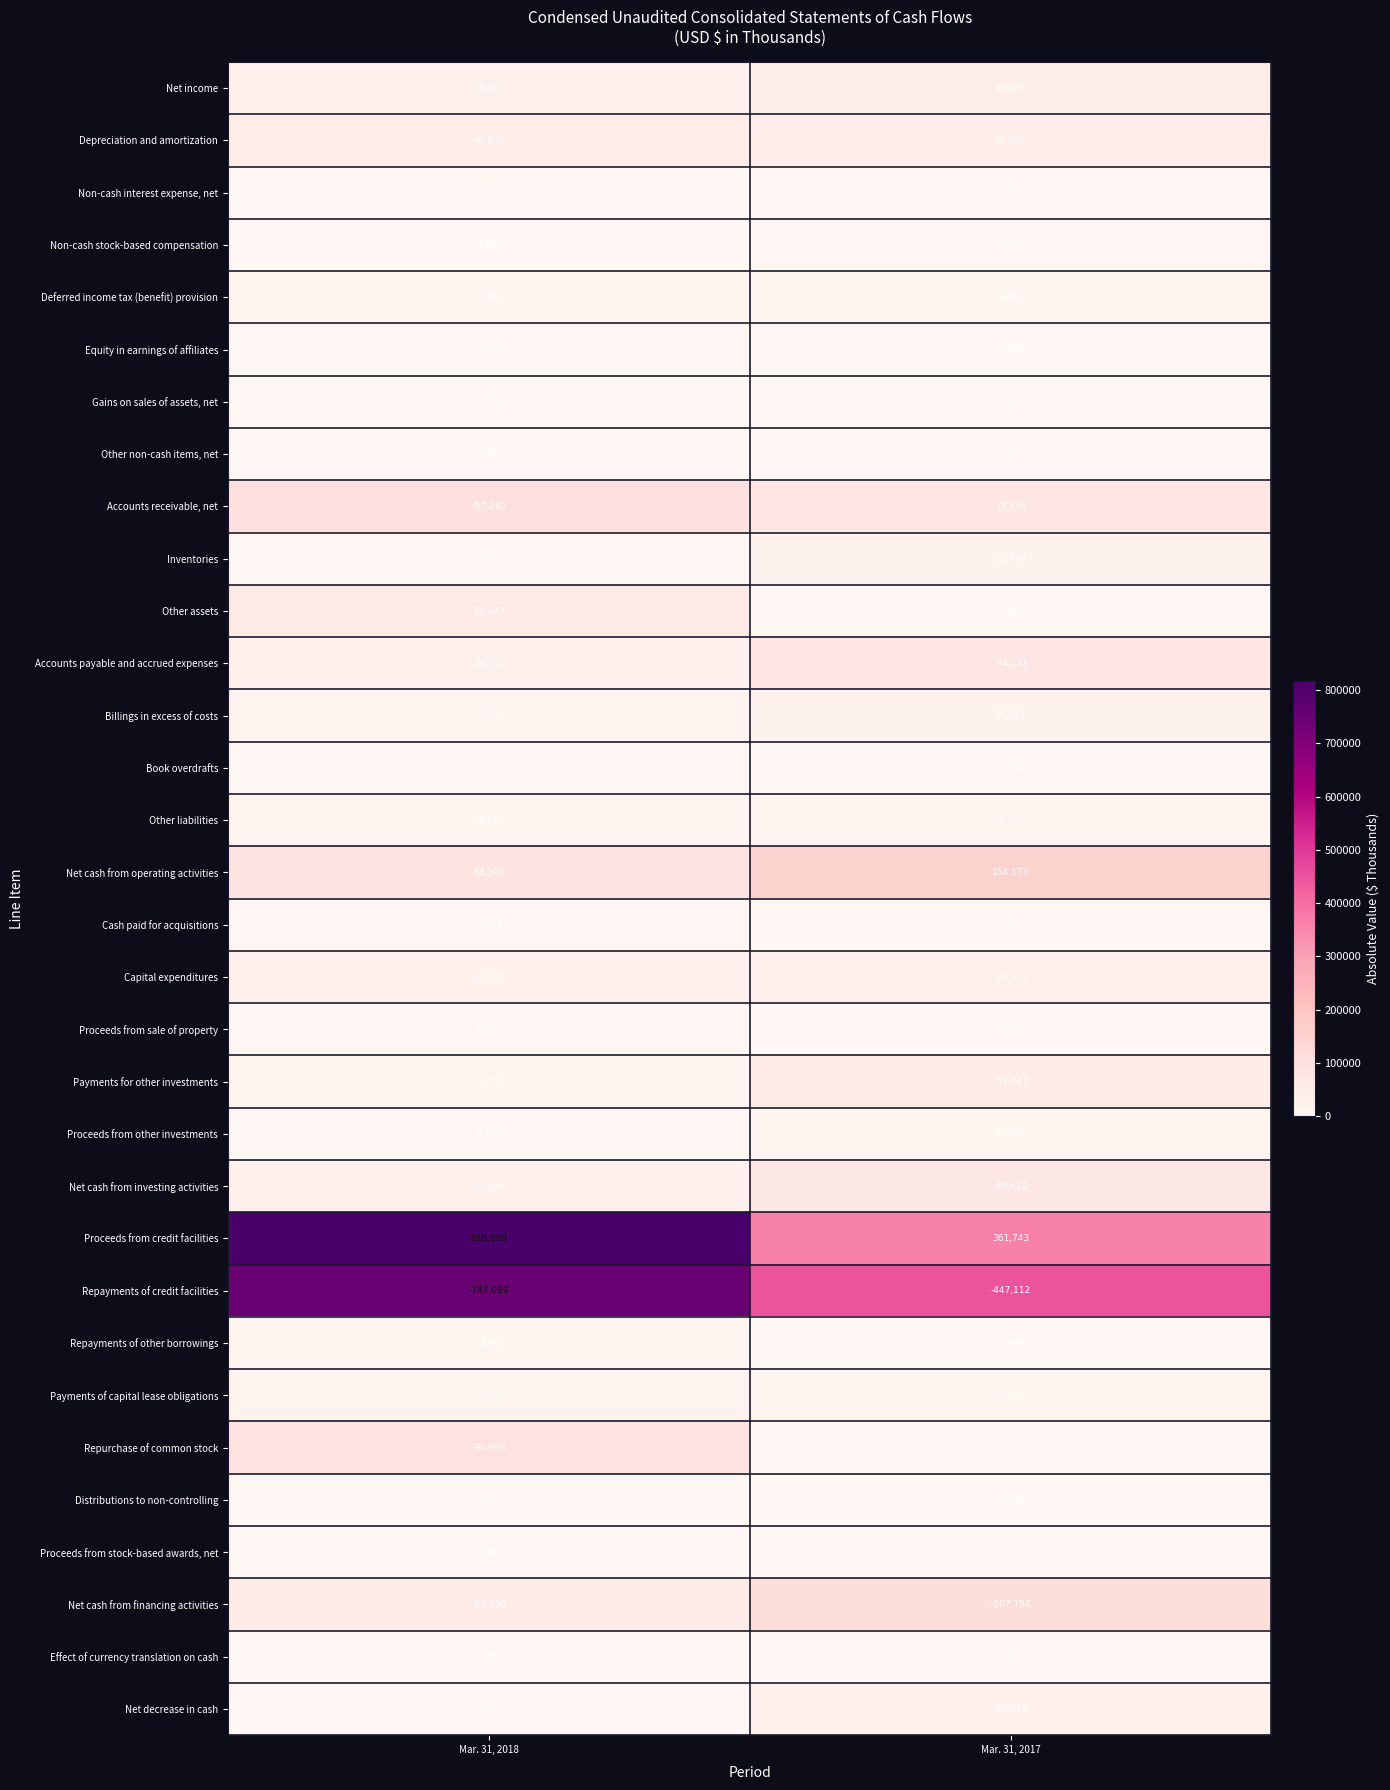

Read the Net cash from investing activities value at Mar. 31, 2017, to the nearest 100.

-69600